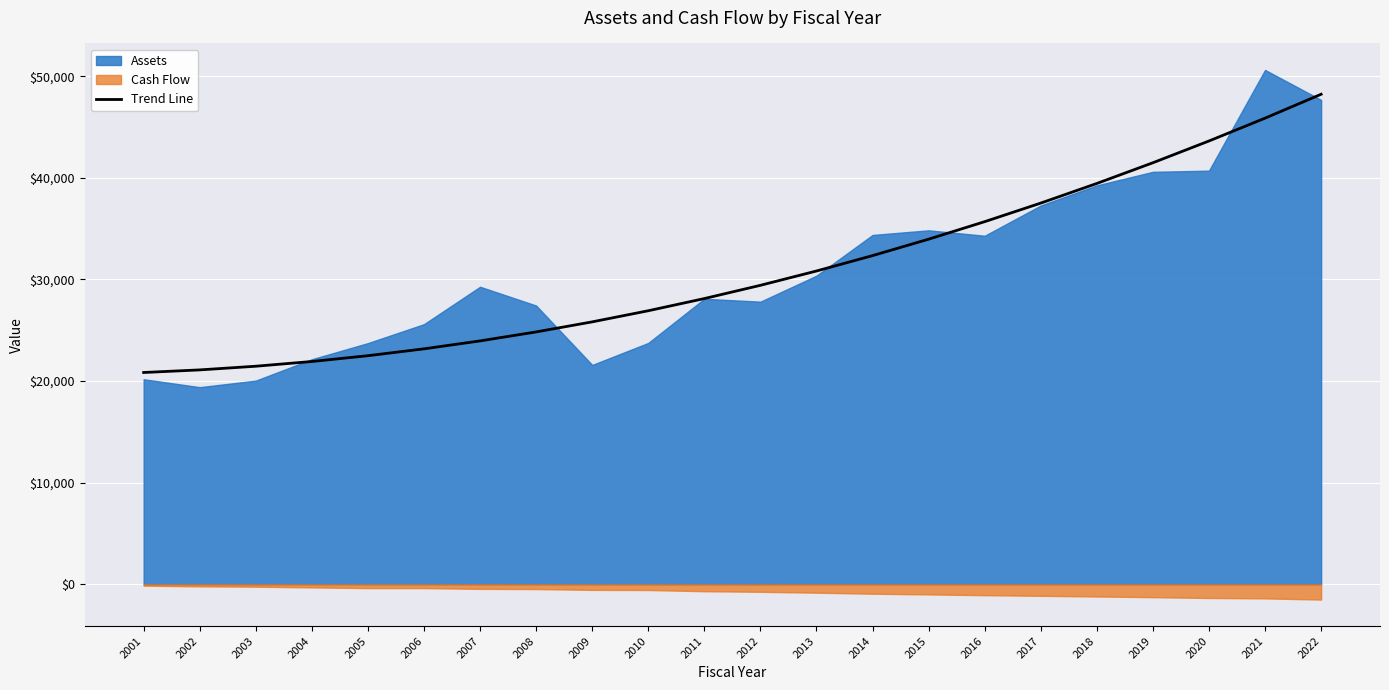

Which category has the highest value in the Trend Line series?

2022